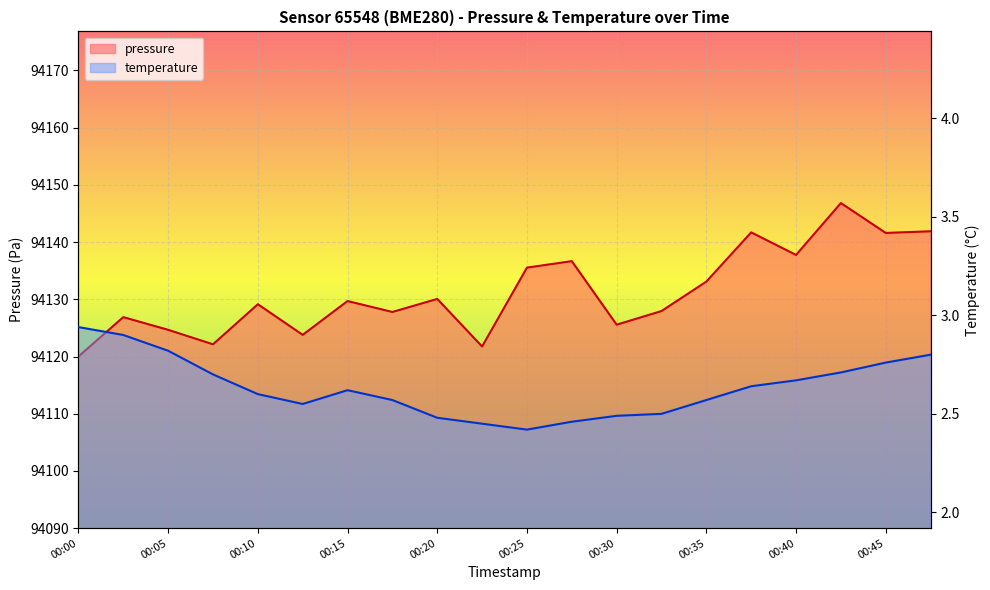

How many lines are shown in the chart?

2